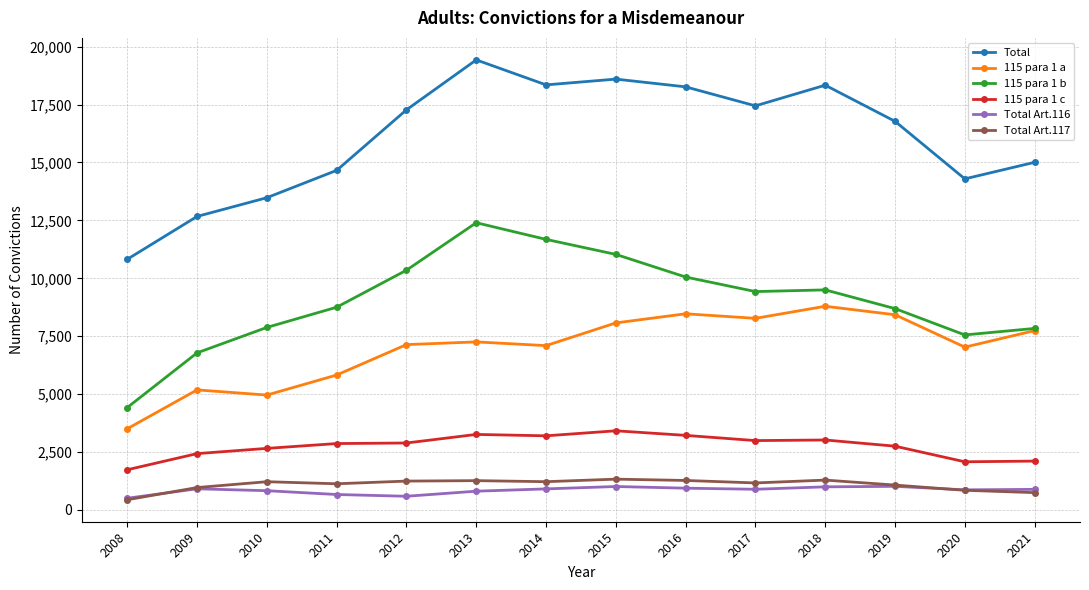

What is the minimum value for Total Art.117?

442